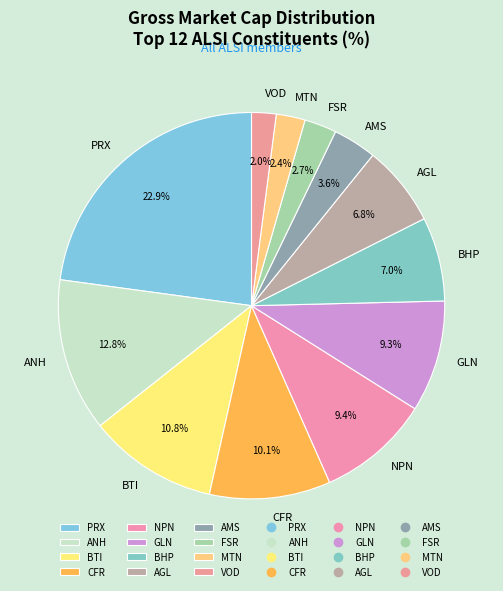

To the nearest percent, what is the combined percentage of NPN and FSR?

12%